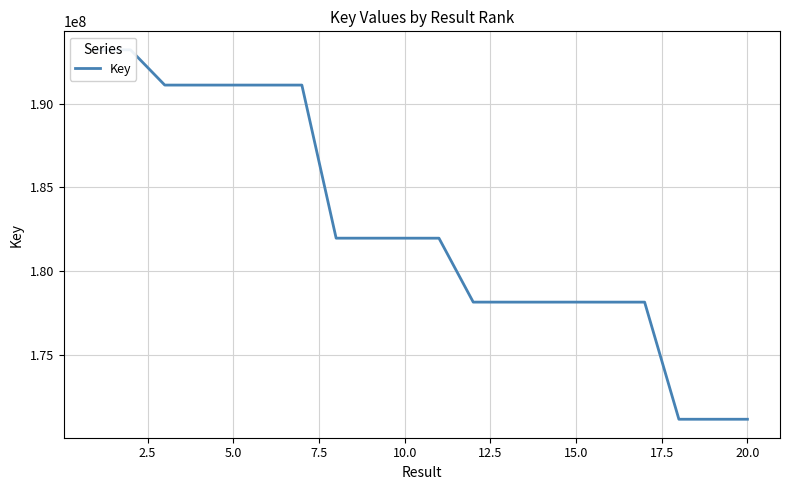

The value at 7.5 is 343056950. True or false?

False